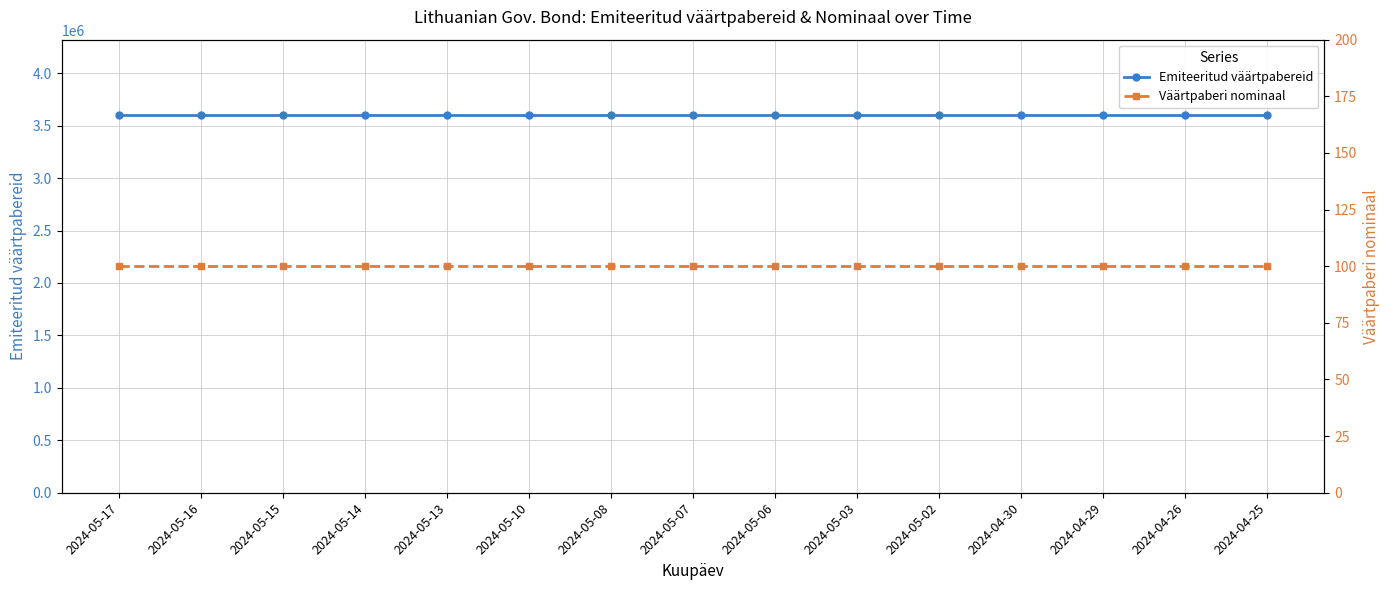

What is the sum of the Väärtpaberi nominaal values at 2024-04-26 and 2024-05-06?

200